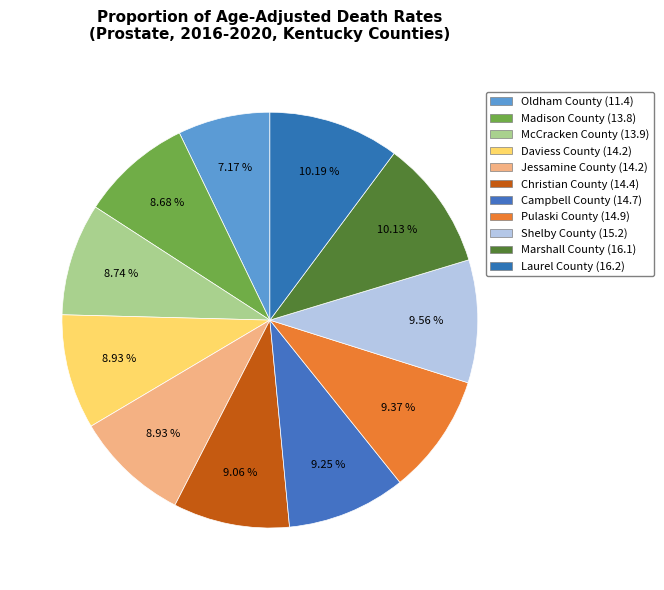

To the nearest percent, what is the difference between the largest and smallest slice percentages?

3%